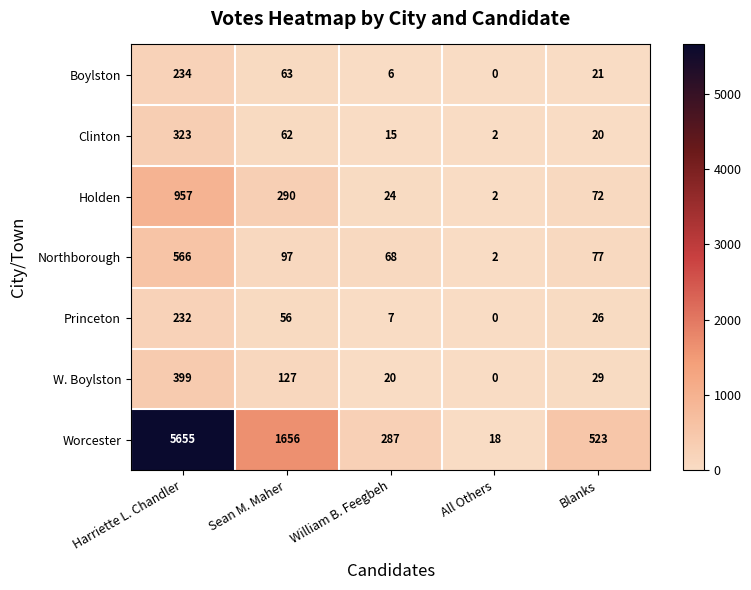

What is the difference between the Boylston values at Blanks and All Others?

21